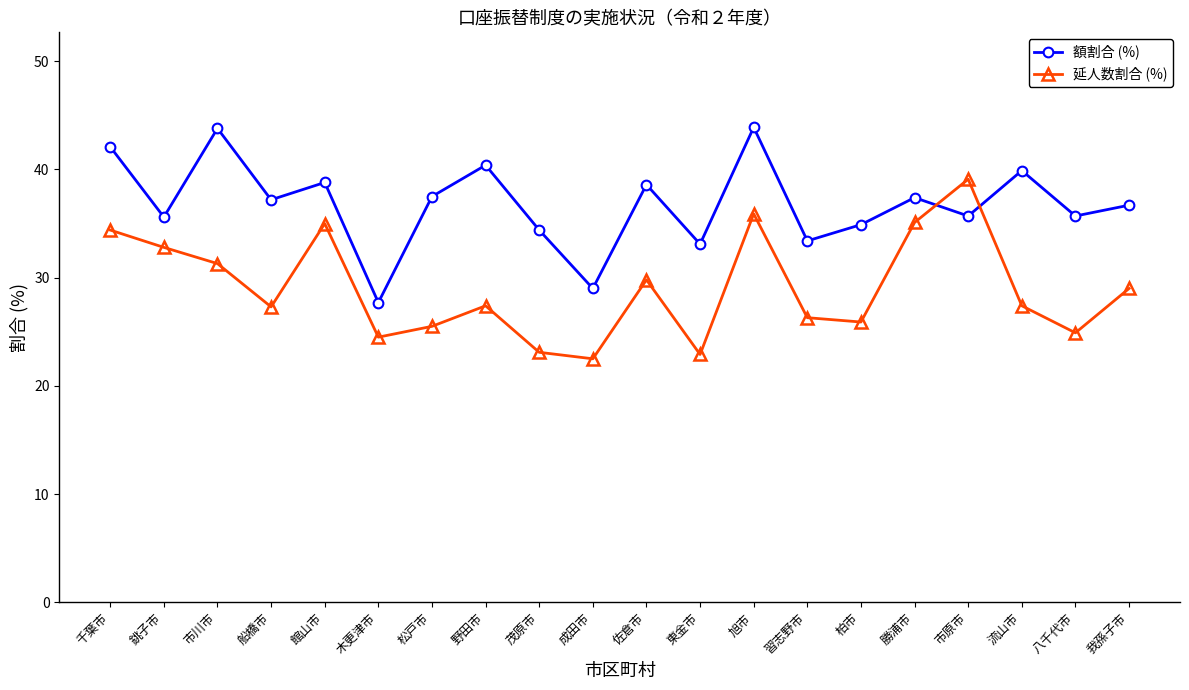

What is the label of the 11th point from the right?

成田市